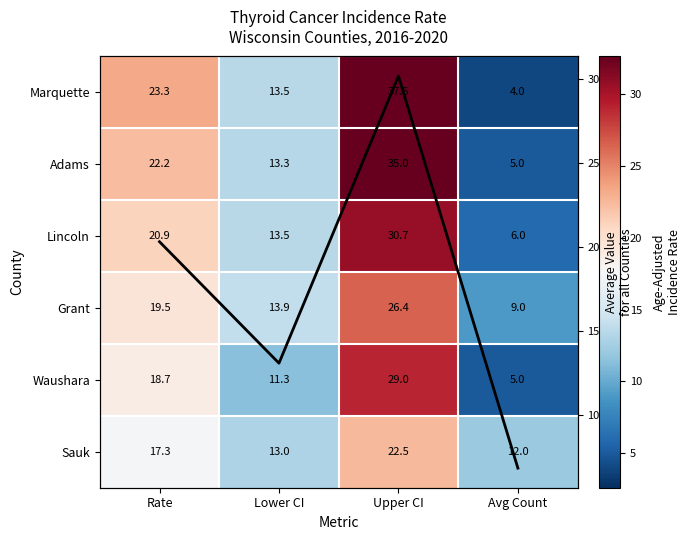

At which label does Grant first exceed 19?

Rate